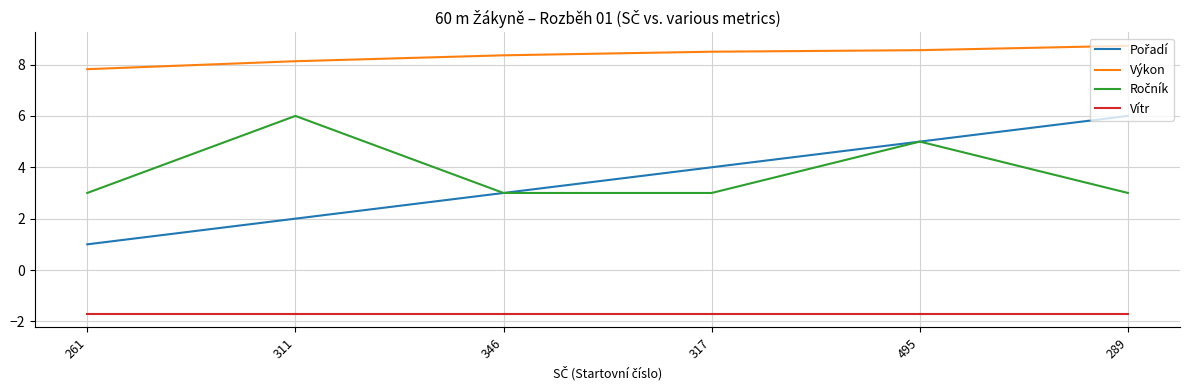

What position from the right is 495?

2